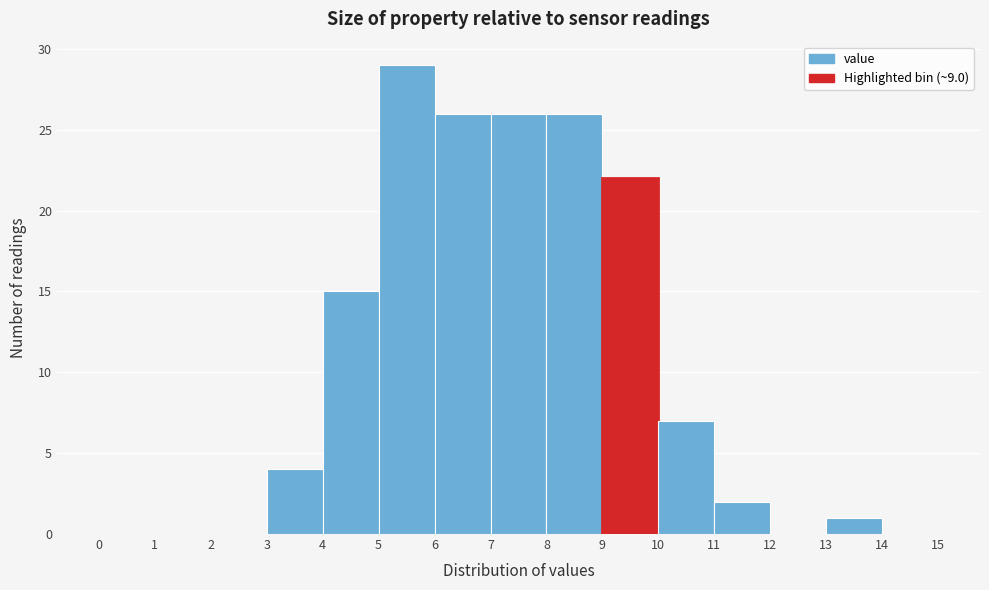

Over which range of the x-axis is the bar tallest?

5 to 6